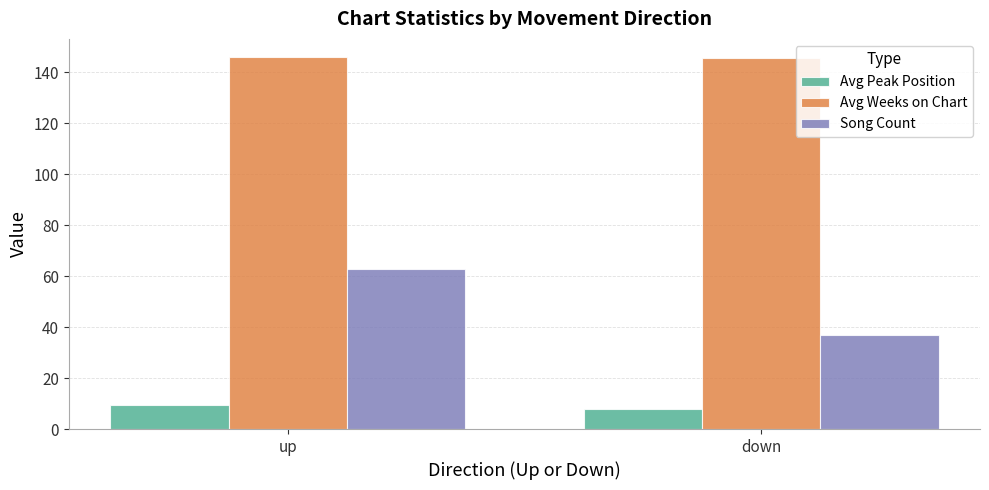

What is the sum of all Avg Weeks on Chart values?

291.4